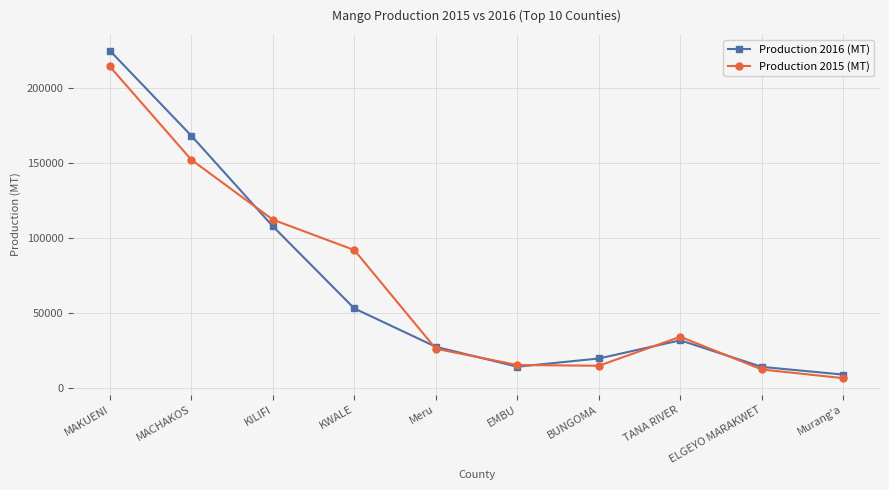

In Production 2016 (MT), how many points are lower than both neighbors (excluding endpoints)?

1